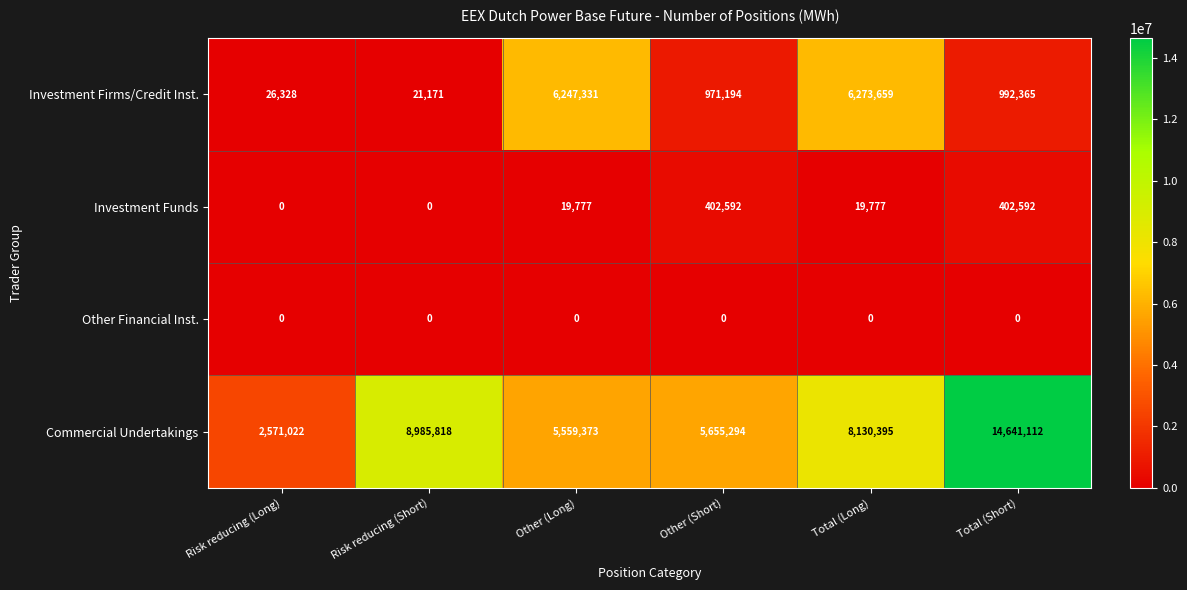

List the series in order of their peak value, highest first.

Commercial Undertakings, Investment Firms/Credit Inst., Investment Funds, Other Financial Inst.